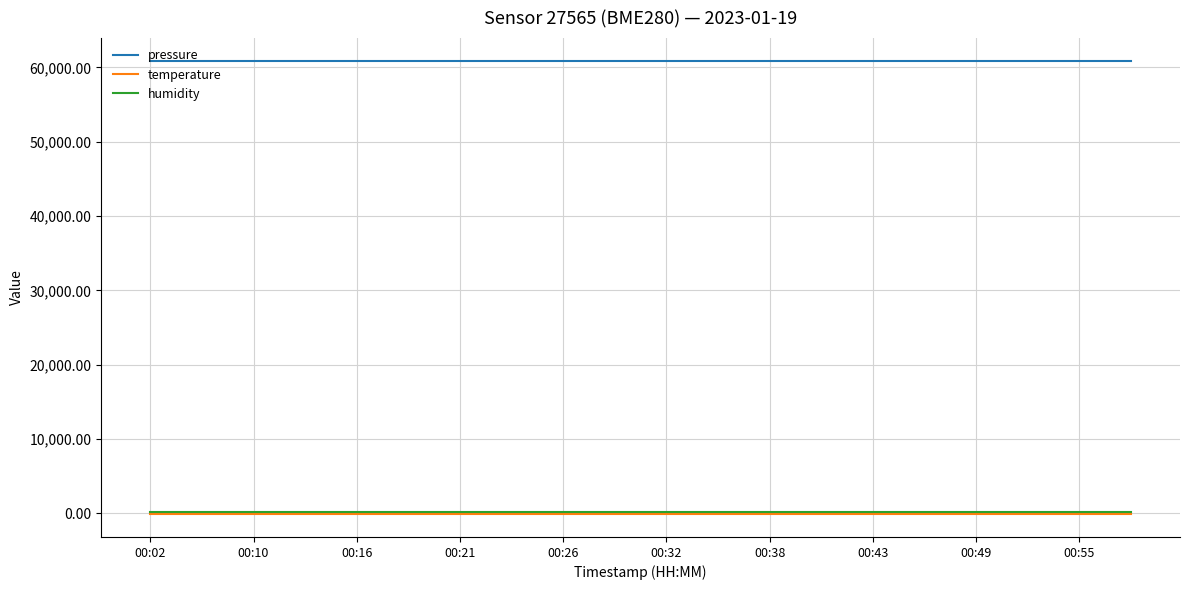

Does the chart have visible grid lines?

Yes